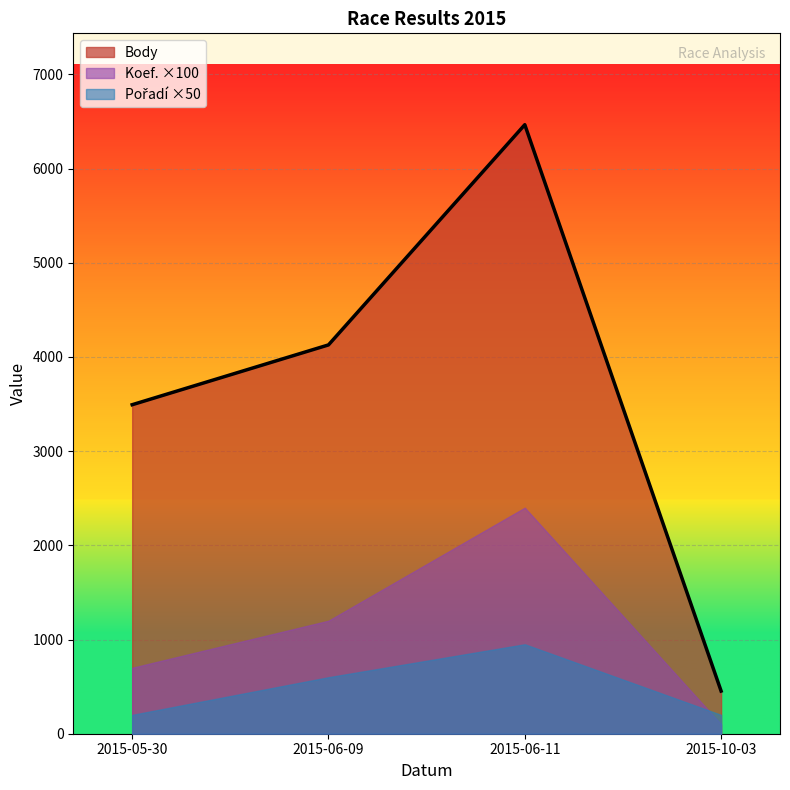

True or false: Koef. has more than 1 interior local peaks.

False